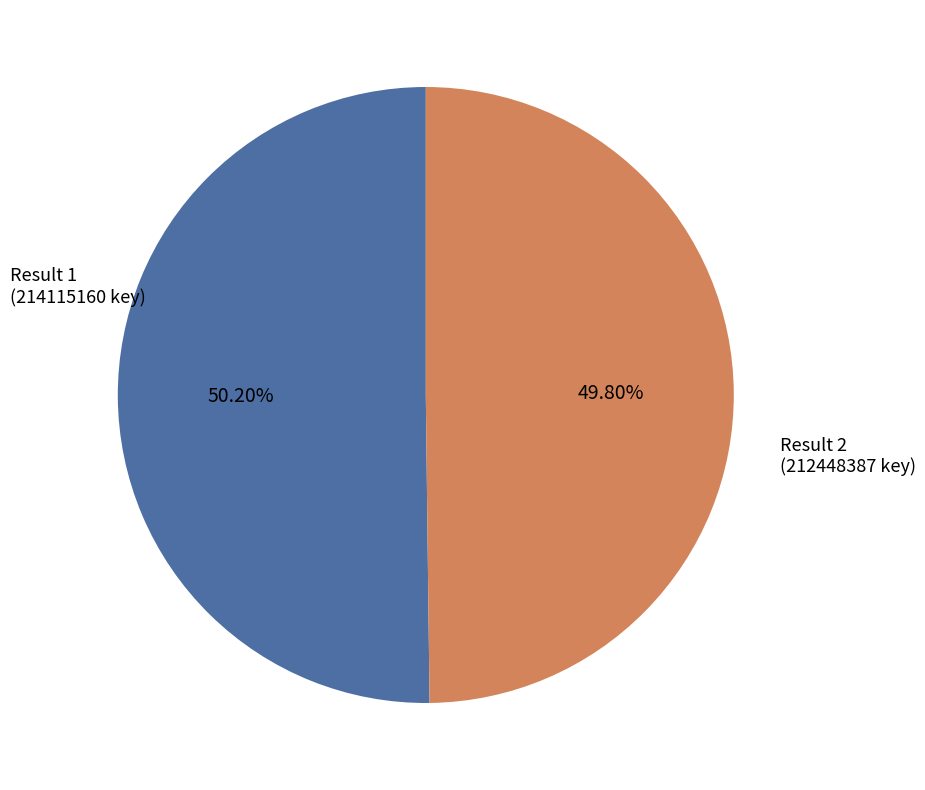

What is the ratio of the value at Result 1 to the value at Result 2?

1.0